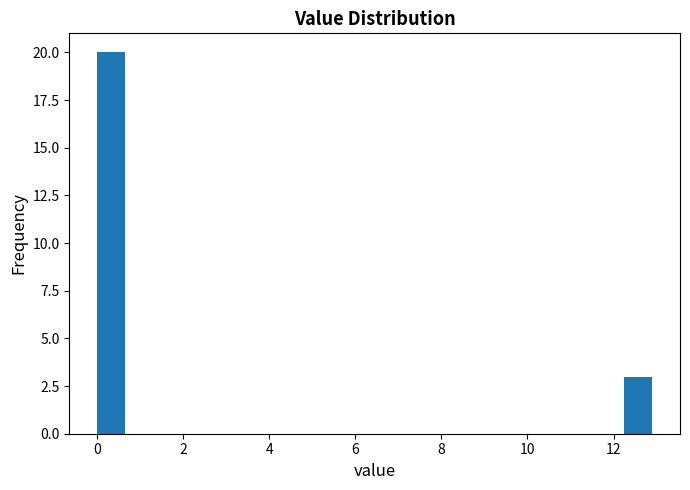

Around what value on the x-axis is the tallest bar? Give the approximate position of its centre, as read against the axis.

0.4